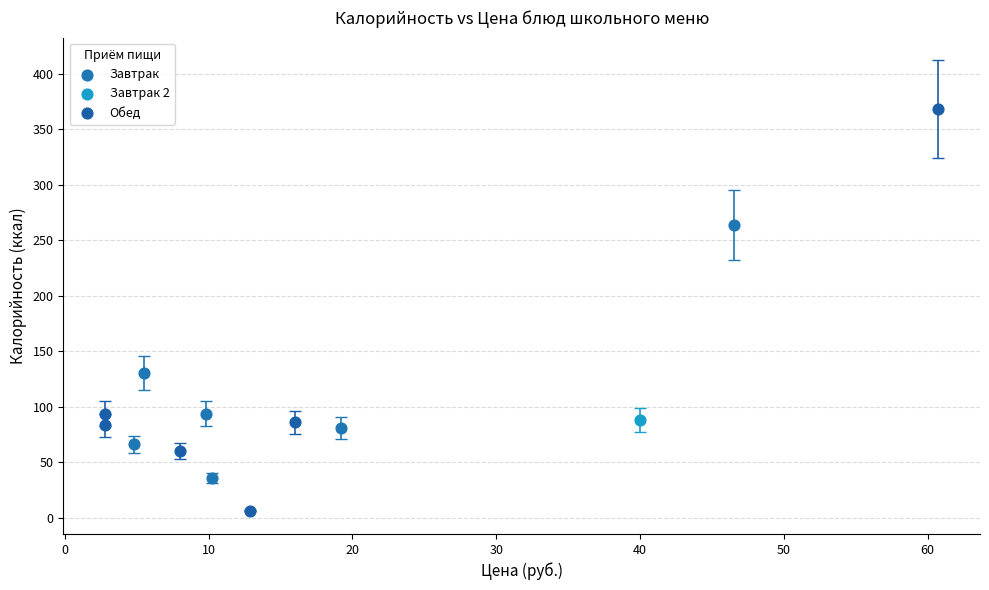

What are all the series names shown in the legend?

Завтрак, Завтрак 2, Обед